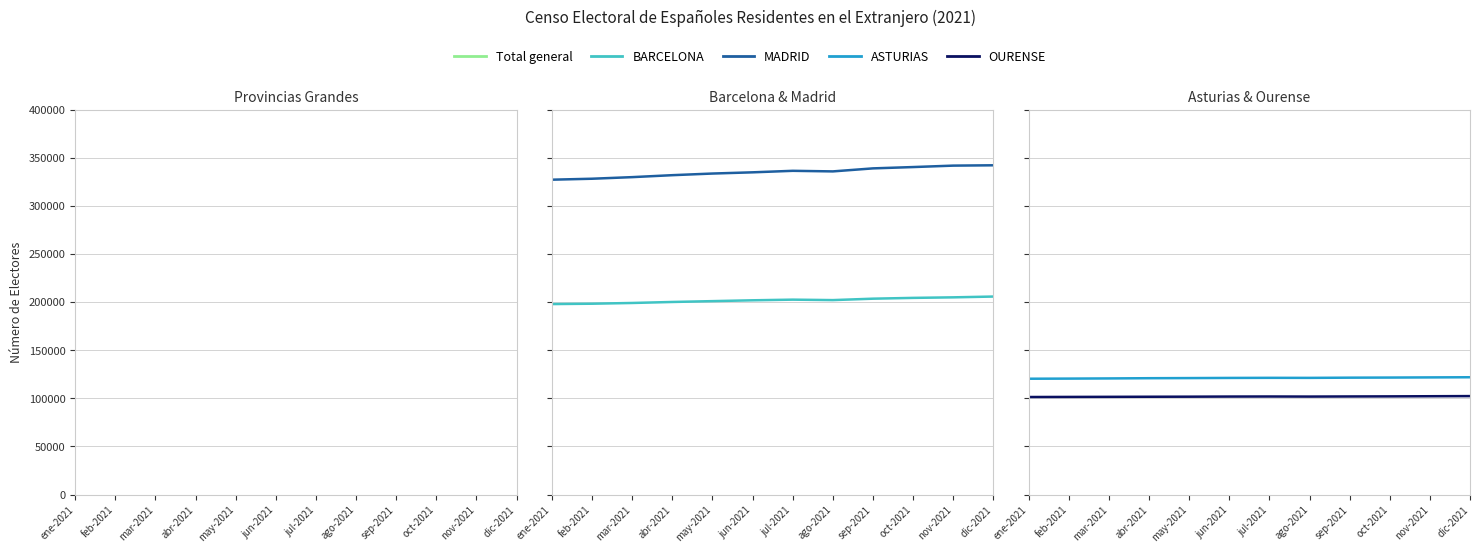

List the labels in order of BARCELONA value, largest first.

dic-2021, nov-2021, oct-2021, sep-2021, jul-2021, ago-2021, jun-2021, may-2021, abr-2021, mar-2021, feb-2021, ene-2021